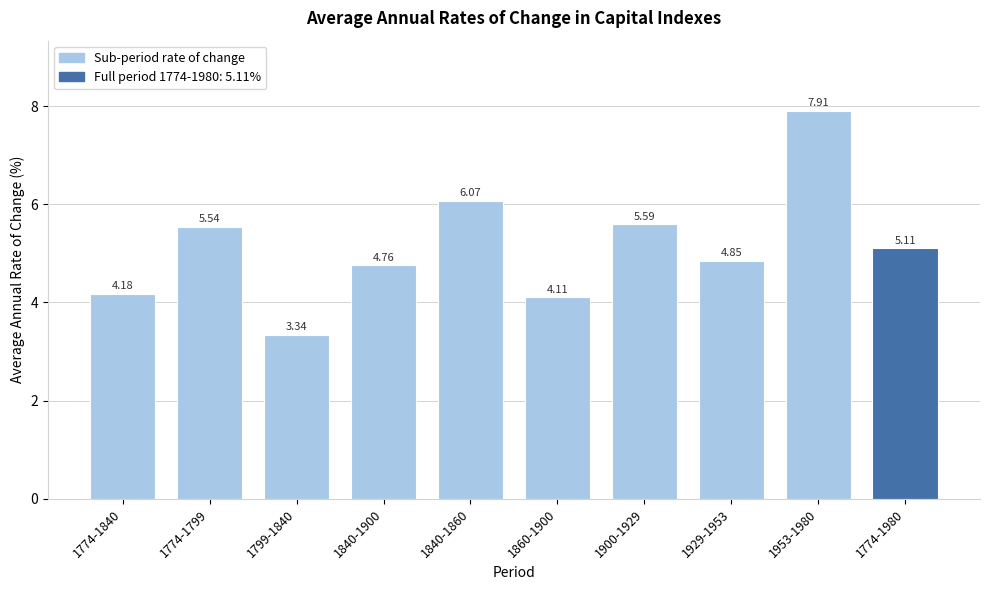

What is the ratio of the value at 1799-1840 to the value at 1860-1900?

0.8